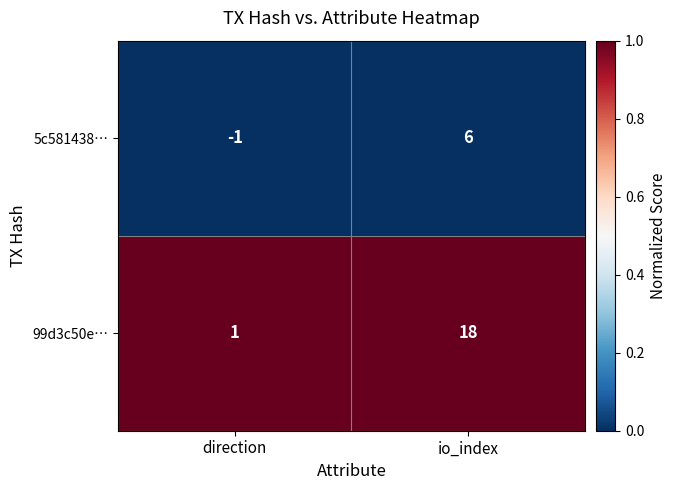

What is the difference between the maximum and minimum values in the 5c581438… series?

7